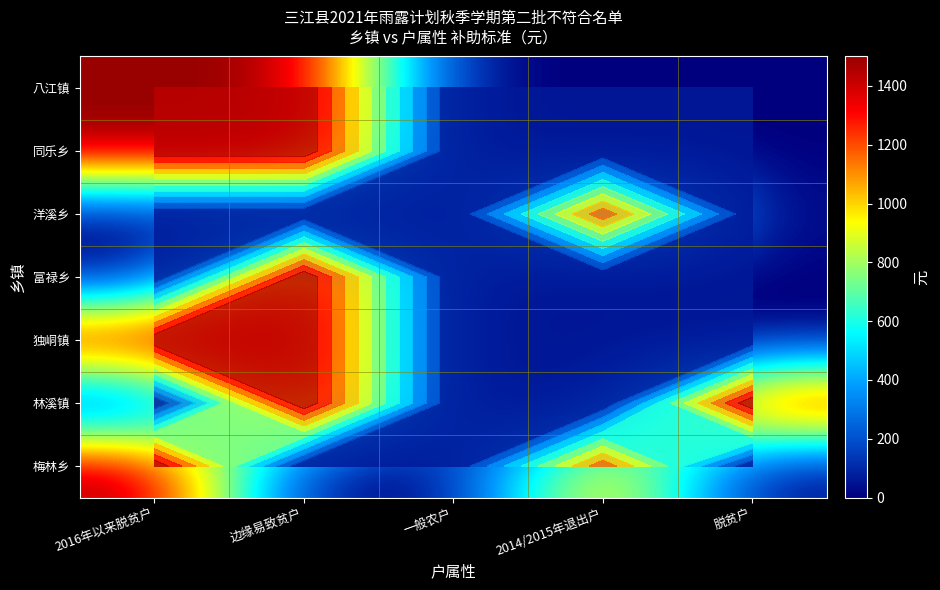

The value of 洋溪乡 at 边缘易致贫户 is -438. True or false?

False